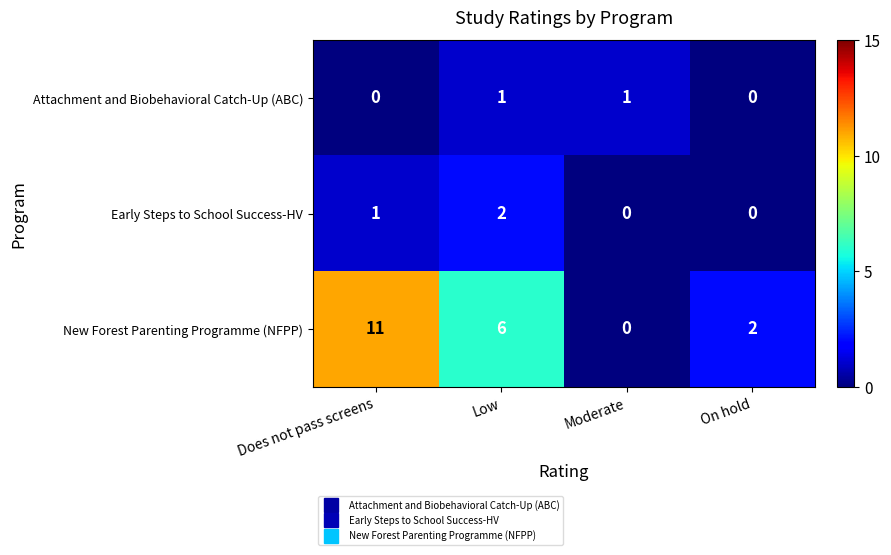

What is the sum of all Early Steps to School Success-HV values?

3